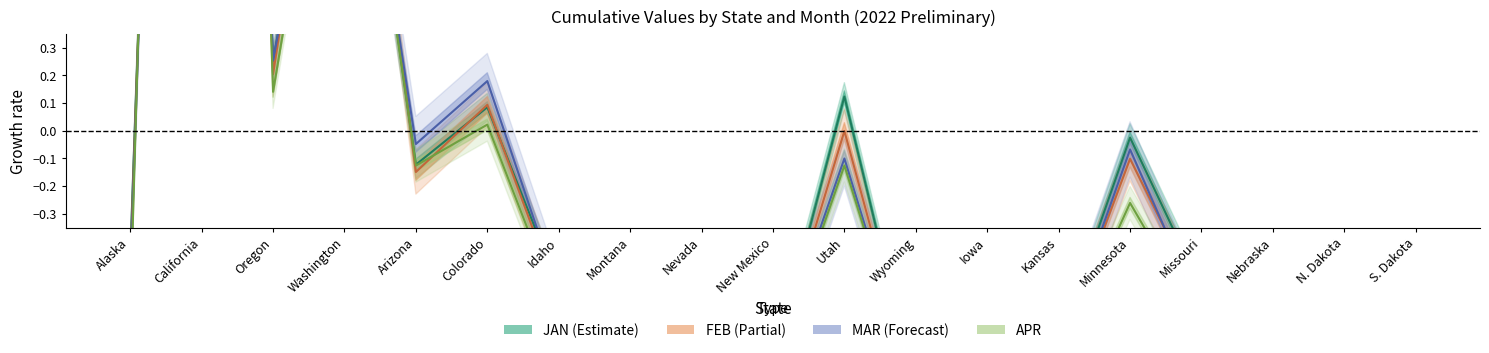

Where does the APR series first go above 0?

California